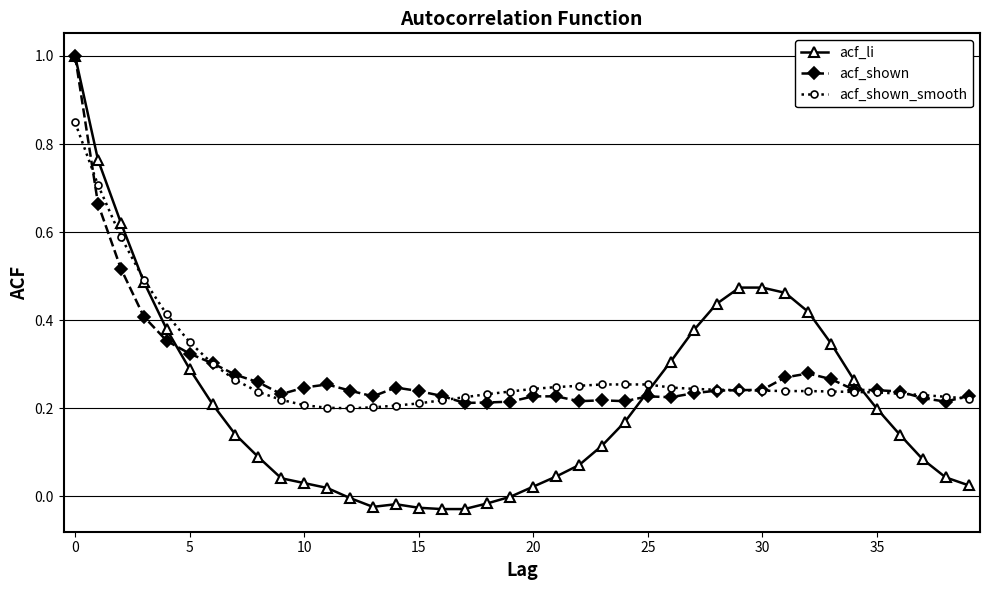

At how many categories does at least one series exceed 0?

40